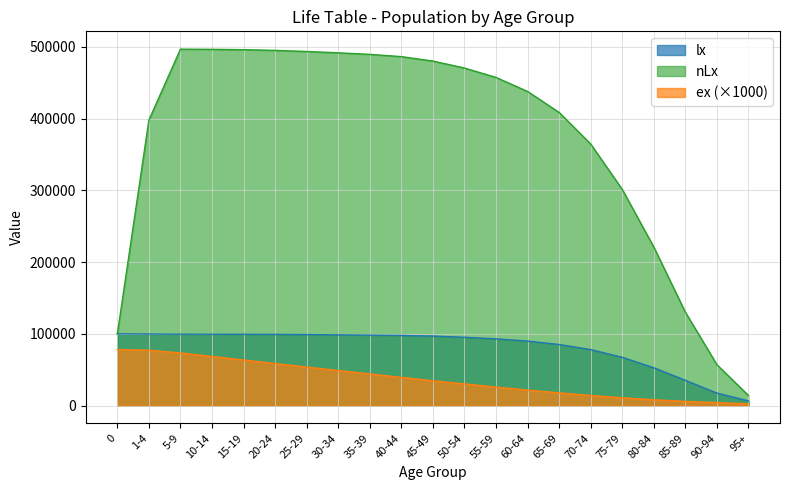

What is the maximum value for lx?

100000